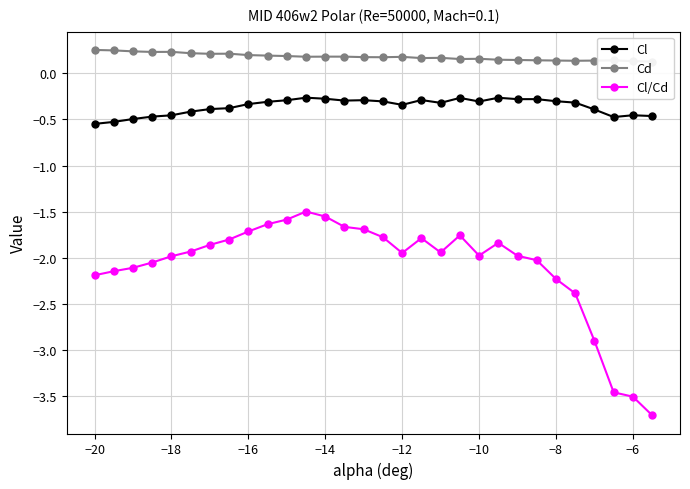

What are all the series names shown in the legend?

Cl, Cd, Cl/Cd